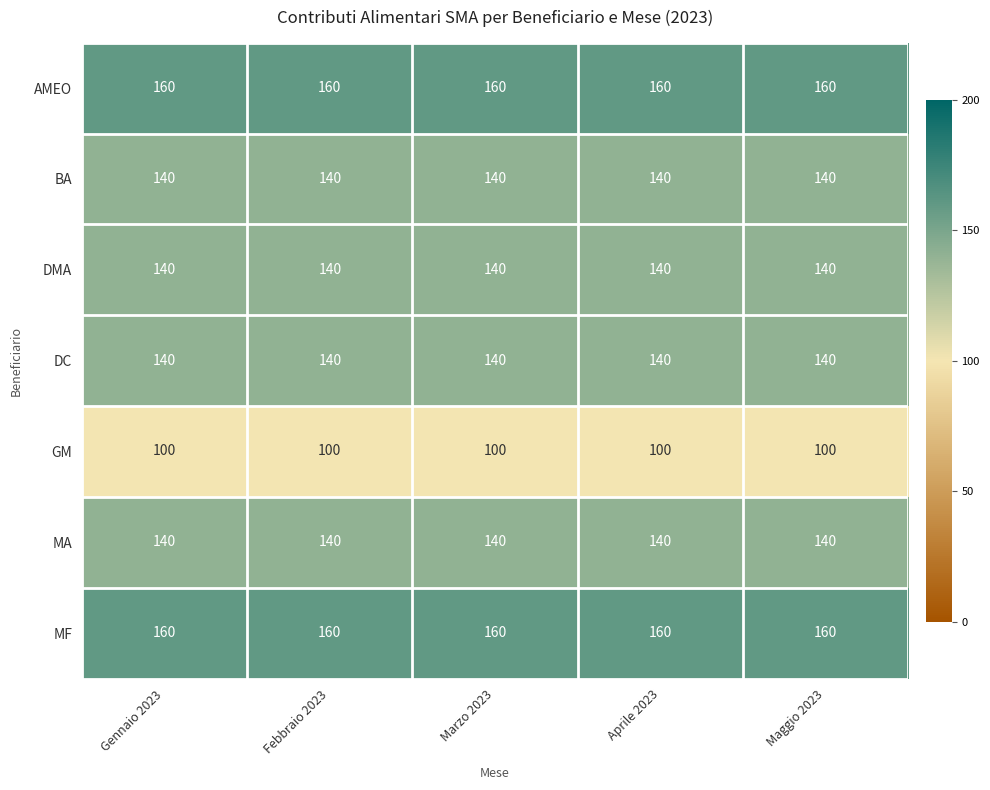

What is the spread (max minus min) of values at Febbraio 2023?

60